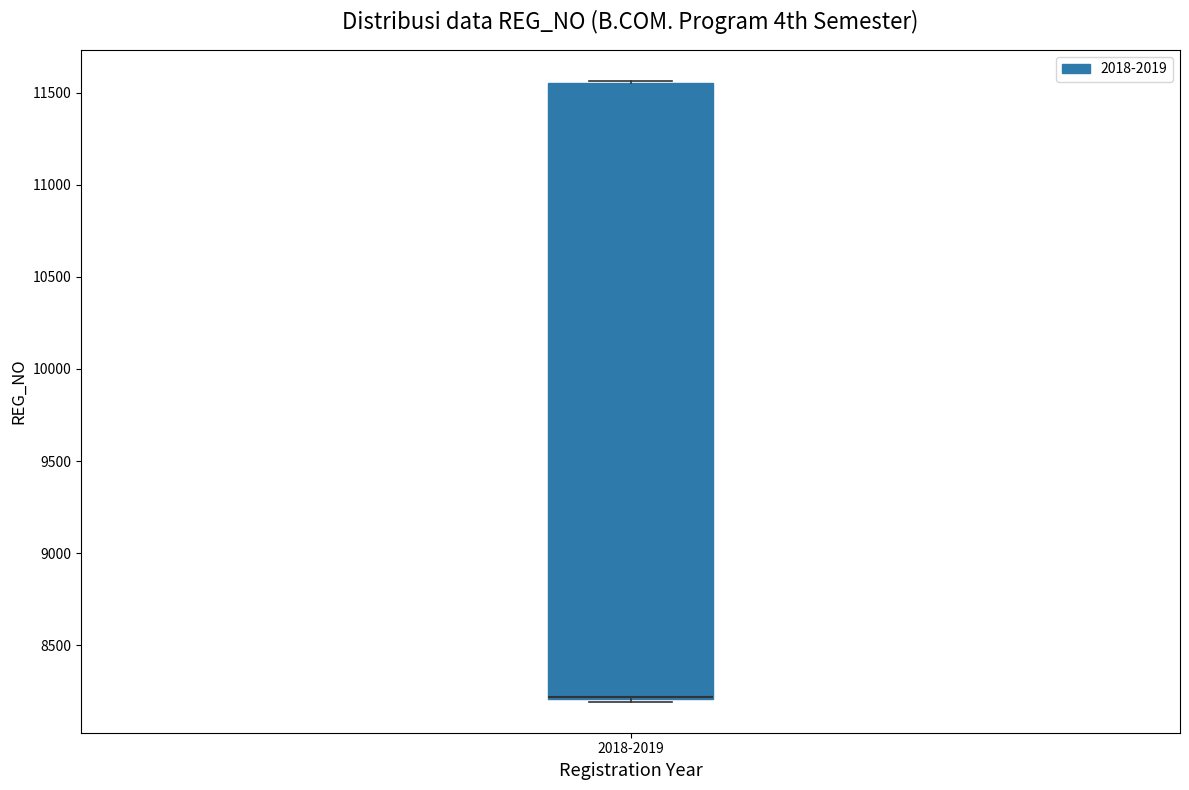

Transcribe this box plot: give where the median line is, the range the box spans, and where the two whiskers end, as read against the y-axis. The values are not printed on the chart, so give them approximately, as read against the axis.

median 8200 (drawn on the box's lower edge), box 8200 to 11550, whiskers 8200 to 11550